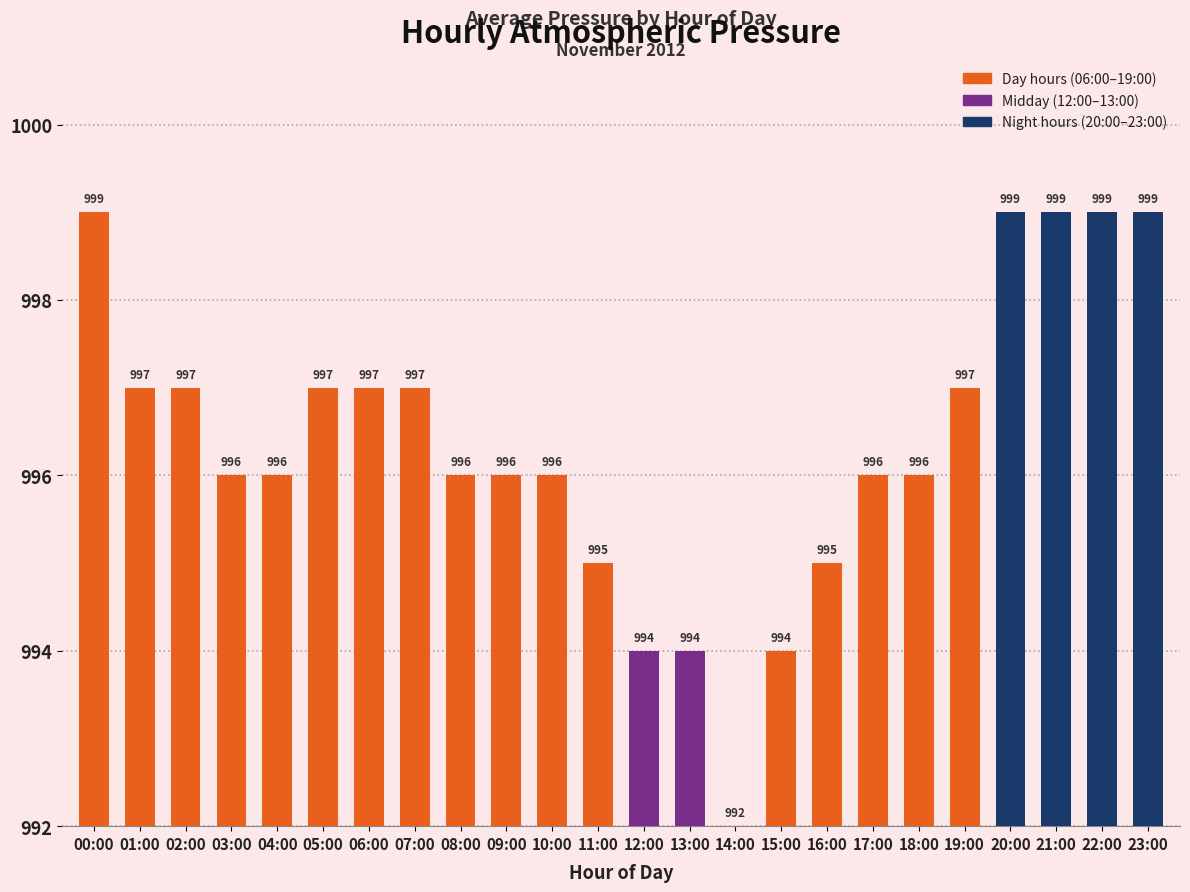

Which category has the lowest value across all series?

14:00